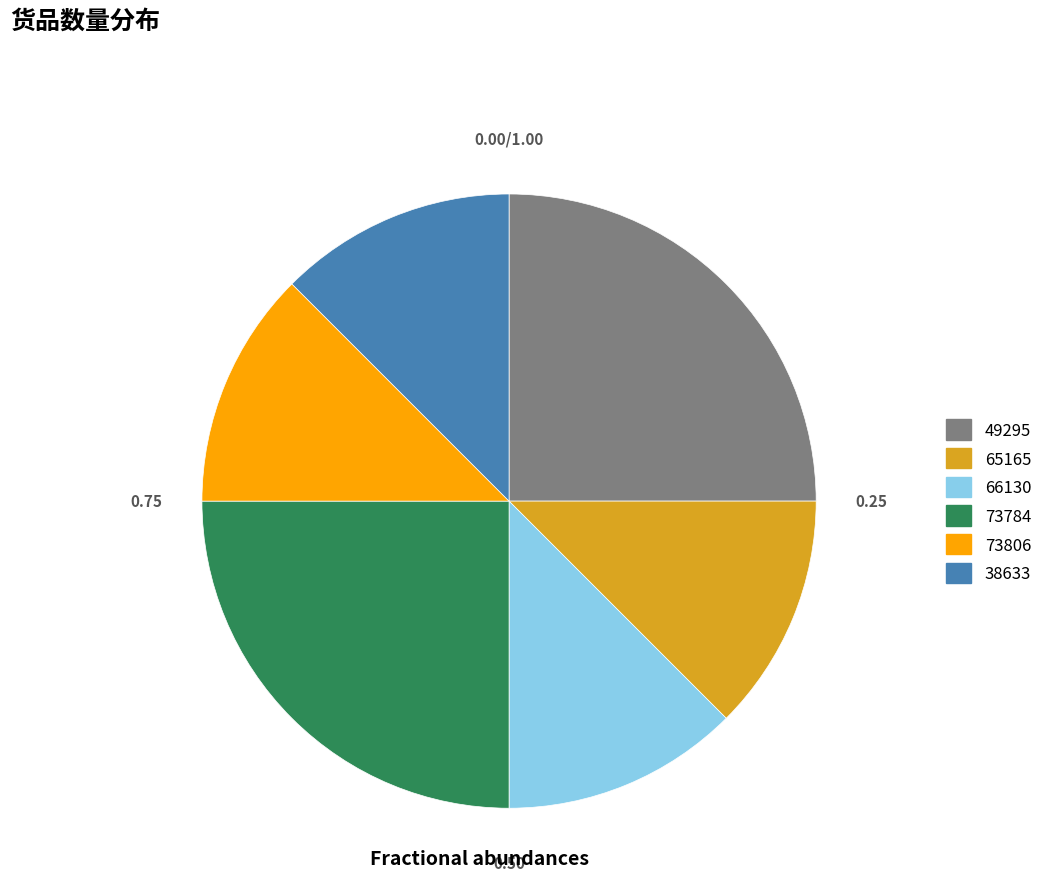

How many segments does this pie chart have?

6